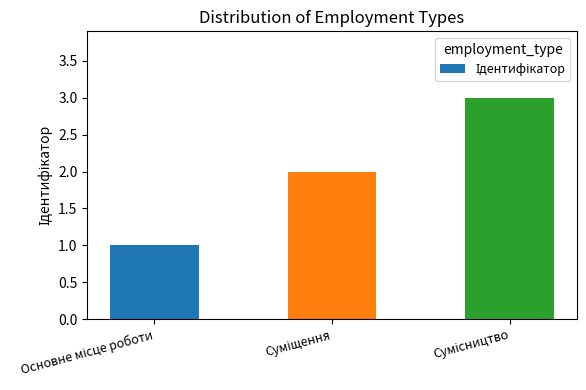

How many data points are less than 2?

1